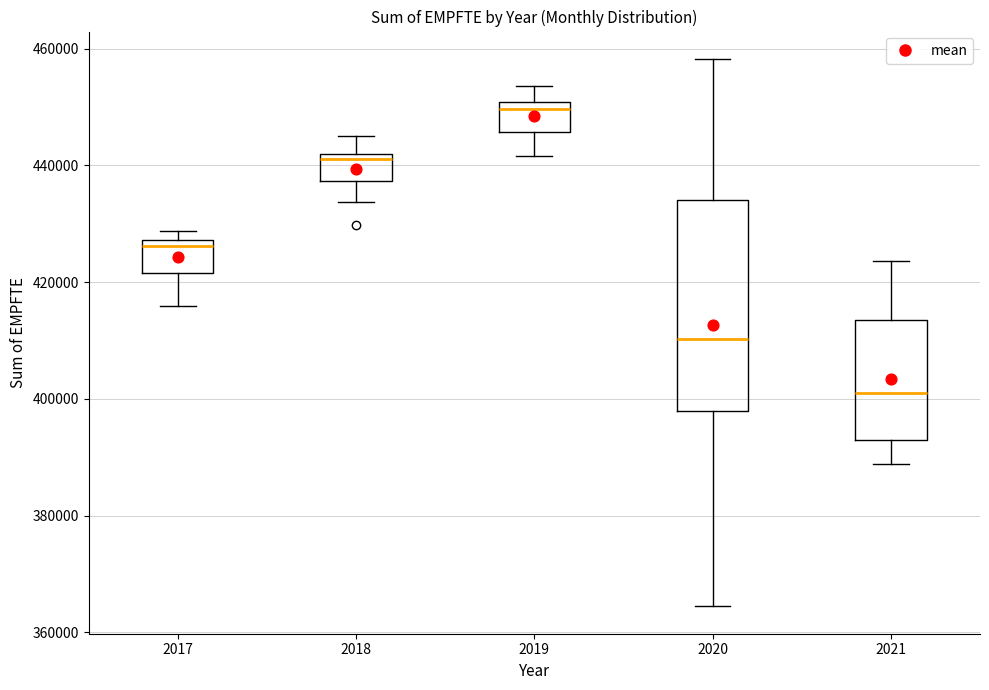

Where is the upper edge of the box at x = 2018 on the y-axis? The values are not printed on the chart, so give them approximately, as read against the axis.

442000